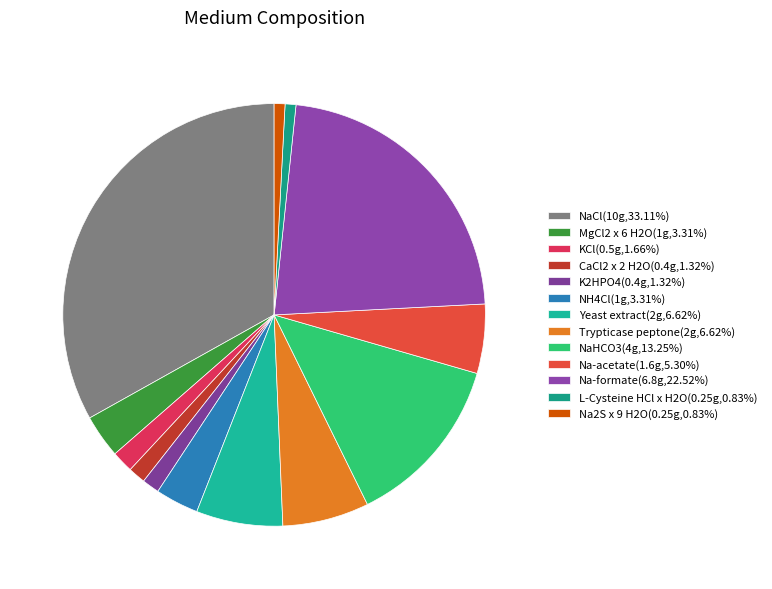

To the nearest percent, what is the average slice percentage?

8%